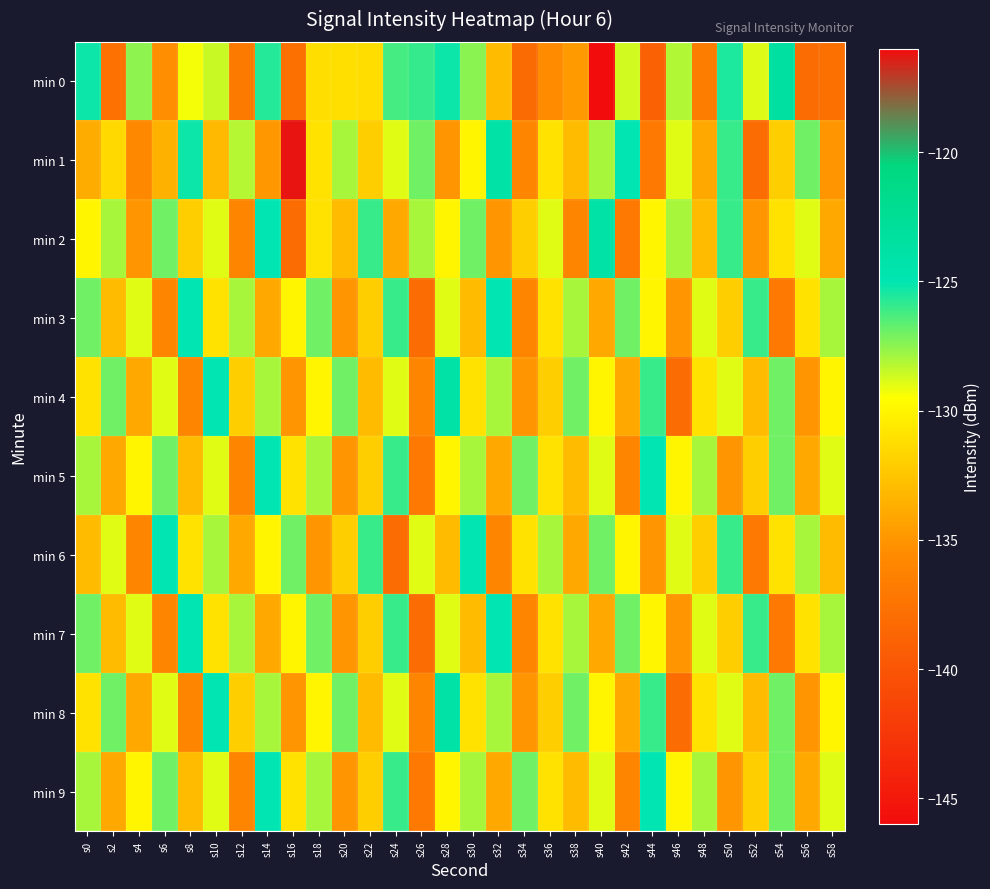

Reading left to right, list all the values displayed in this chart.

min 0: s0=-125.2	s2=-137.7	s4=-127.5	s6=-135.4	s8=-129.3	s10=-128.6	s12=-137.0	s14=-125.6	s16=-137.8	s18=-131.2	s20=-131.1	s22=-131.3	s24=-126.2	s26=-125.9	s28=-125.2	s30=-127.4	s32=-133.0	s34=-138.2	s36=-135.6	s38=-134.7	s40=-146.0	s42=-128.7	s44=-139.0	s46=-128.2	s48=-136.7	s50=-125.5	s52=-128.9	s54=-123.5	s56=-138.1	s58=-137.8
min 1: s0=-133.8	s2=-131.4	s4=-135.7	s6=-133.5	s8=-125.2	s10=-133.1	s12=-128.2	s14=-134.9	s16=-116.2	s18=-131.0	s20=-128.0	s22=-132.0	s24=-129.0	s26=-127.0	s28=-135.0	s30=-130.0	s32=-124.0	s34=-136.0	s36=-131.0	s38=-133.0	s40=-128.0	s42=-125.0	s44=-137.0	s46=-129.0	s48=-134.0	s50=-126.0	s52=-138.0	s54=-132.0	s56=-127.0	s58=-135.0
min 2: s0=-130.0	s2=-128.0	s4=-135.0	s6=-127.0	s8=-132.0	s10=-129.0	s12=-136.0	s14=-125.0	s16=-138.0	s18=-131.0	s20=-133.0	s22=-126.0	s24=-134.0	s26=-128.0	s28=-130.0	s30=-127.0	s32=-135.0	s34=-132.0	s36=-129.0	s38=-136.0	s40=-124.0	s42=-137.0	s44=-130.0	s46=-128.0	s48=-133.0	s50=-126.0	s52=-135.0	s54=-131.0	s56=-129.0	s58=-134.0
min 3: s0=-127.0	s2=-133.0	s4=-129.0	s6=-136.0	s8=-125.0	s10=-131.0	s12=-128.0	s14=-134.0	s16=-130.0	s18=-127.0	s20=-135.0	s22=-132.0	s24=-126.0	s26=-138.0	s28=-129.0	s30=-133.0	s32=-125.0	s34=-136.0	s36=-131.0	s38=-128.0	s40=-134.0	s42=-127.0	s44=-130.0	s46=-135.0	s48=-129.0	s50=-132.0	s52=-126.0	s54=-137.0	s56=-131.0	s58=-128.0
min 4: s0=-131.0	s2=-127.0	s4=-134.0	s6=-129.0	s8=-136.0	s10=-125.0	s12=-132.0	s14=-128.0	s16=-135.0	s18=-130.0	s20=-127.0	s22=-133.0	s24=-129.0	s26=-136.0	s28=-124.0	s30=-131.0	s32=-128.0	s34=-135.0	s36=-132.0	s38=-127.0	s40=-130.0	s42=-134.0	s44=-126.0	s46=-138.0	s48=-131.0	s50=-129.0	s52=-133.0	s54=-127.0	s56=-135.0	s58=-130.0
min 5: s0=-128.0	s2=-134.0	s4=-130.0	s6=-127.0	s8=-133.0	s10=-129.0	s12=-136.0	s14=-125.0	s16=-131.0	s18=-128.0	s20=-135.0	s22=-132.0	s24=-126.0	s26=-137.0	s28=-130.0	s30=-128.0	s32=-134.0	s34=-127.0	s36=-131.0	s38=-133.0	s40=-129.0	s42=-136.0	s44=-125.0	s46=-130.0	s48=-128.0	s50=-135.0	s52=-132.0	s54=-127.0	s56=-134.0	s58=-129.0
min 6: s0=-133.0	s2=-129.0	s4=-136.0	s6=-125.0	s8=-131.0	s10=-128.0	s12=-134.0	s14=-130.0	s16=-127.0	s18=-135.0	s20=-132.0	s22=-126.0	s24=-138.0	s26=-129.0	s28=-133.0	s30=-125.0	s32=-136.0	s34=-131.0	s36=-128.0	s38=-134.0	s40=-127.0	s42=-130.0	s44=-135.0	s46=-129.0	s48=-132.0	s50=-126.0	s52=-137.0	s54=-131.0	s56=-128.0	s58=-133.0
min 7: s0=-127.0	s2=-133.0	s4=-129.0	s6=-136.0	s8=-125.0	s10=-131.0	s12=-128.0	s14=-134.0	s16=-130.0	s18=-127.0	s20=-135.0	s22=-132.0	s24=-126.0	s26=-138.0	s28=-129.0	s30=-133.0	s32=-125.0	s34=-136.0	s36=-131.0	s38=-128.0	s40=-134.0	s42=-127.0	s44=-130.0	s46=-135.0	s48=-129.0	s50=-132.0	s52=-126.0	s54=-137.0	s56=-131.0	s58=-128.0
min 8: s0=-131.0	s2=-127.0	s4=-134.0	s6=-129.0	s8=-136.0	s10=-125.0	s12=-132.0	s14=-128.0	s16=-135.0	s18=-130.0	s20=-127.0	s22=-133.0	s24=-129.0	s26=-136.0	s28=-124.0	s30=-131.0	s32=-128.0	s34=-135.0	s36=-132.0	s38=-127.0	s40=-130.0	s42=-134.0	s44=-126.0	s46=-138.0	s48=-131.0	s50=-129.0	s52=-133.0	s54=-127.0	s56=-135.0	s58=-130.0
min 9: s0=-128.0	s2=-134.0	s4=-130.0	s6=-127.0	s8=-133.0	s10=-129.0	s12=-136.0	s14=-125.0	s16=-131.0	s18=-128.0	s20=-135.0	s22=-132.0	s24=-126.0	s26=-137.0	s28=-130.0	s30=-128.0	s32=-134.0	s34=-127.0	s36=-131.0	s38=-133.0	s40=-129.0	s42=-136.0	s44=-125.0	s46=-130.0	s48=-128.0	s50=-135.0	s52=-132.0	s54=-127.0	s56=-134.0	s58=-129.0